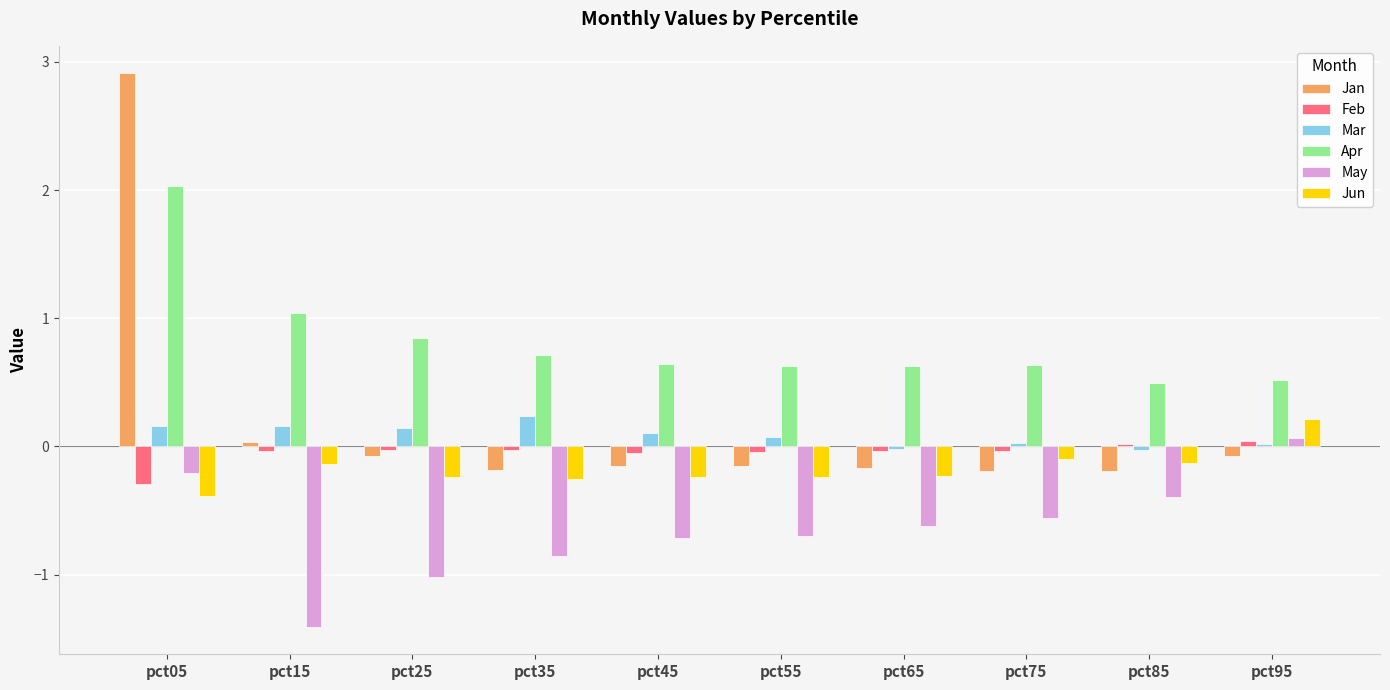

How many values in Mar are below zero?

2